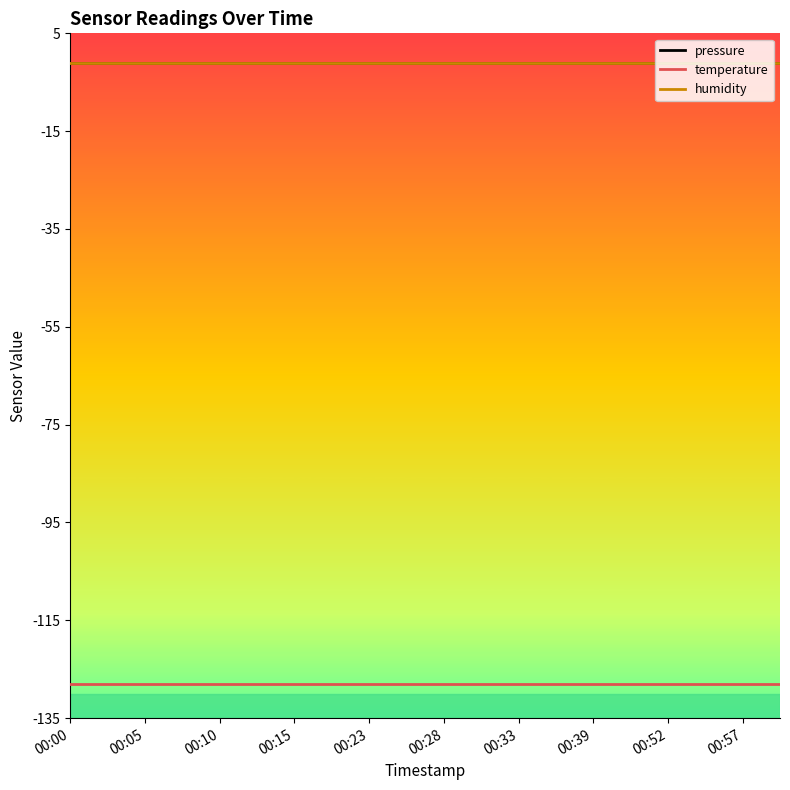

Does the chart have visible grid lines?

No